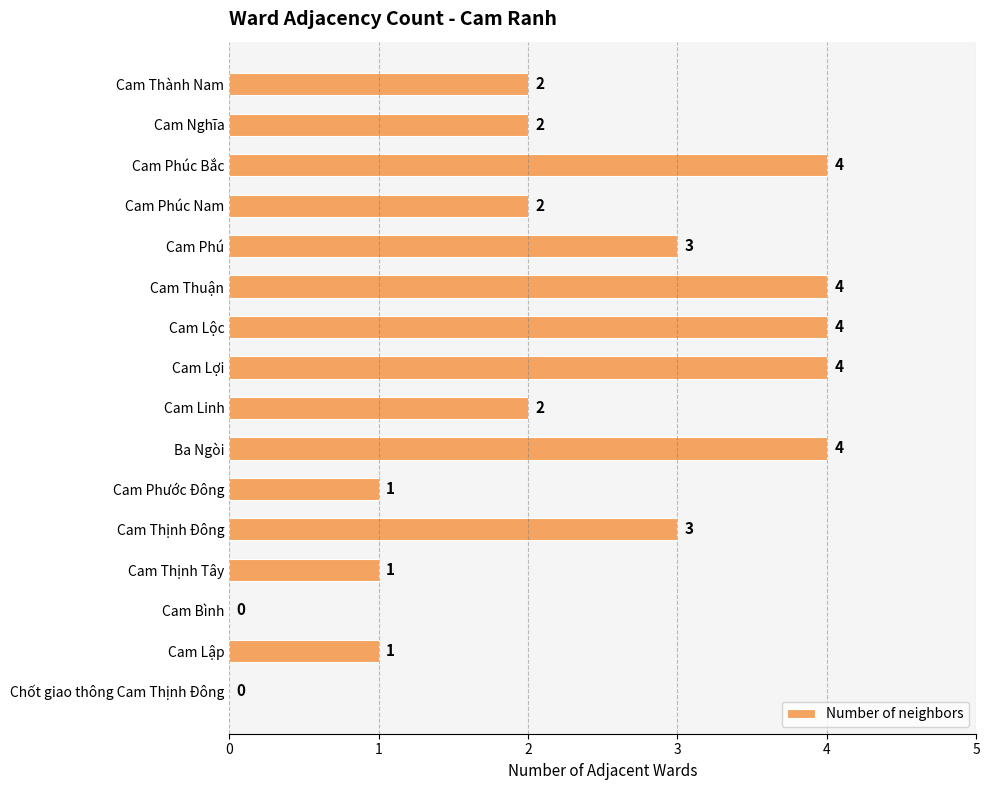

Read the value at Cam Lợi.

4